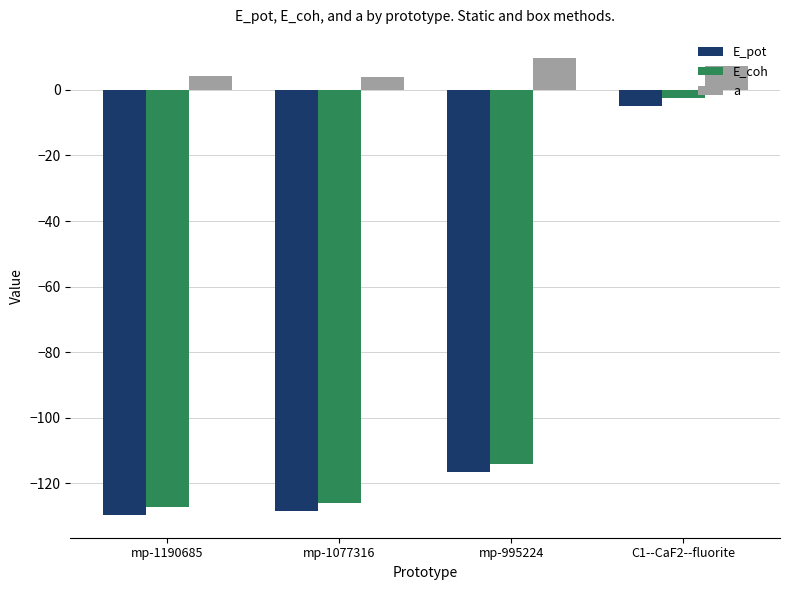

What position from the left is C1--CaF2--fluorite?

4